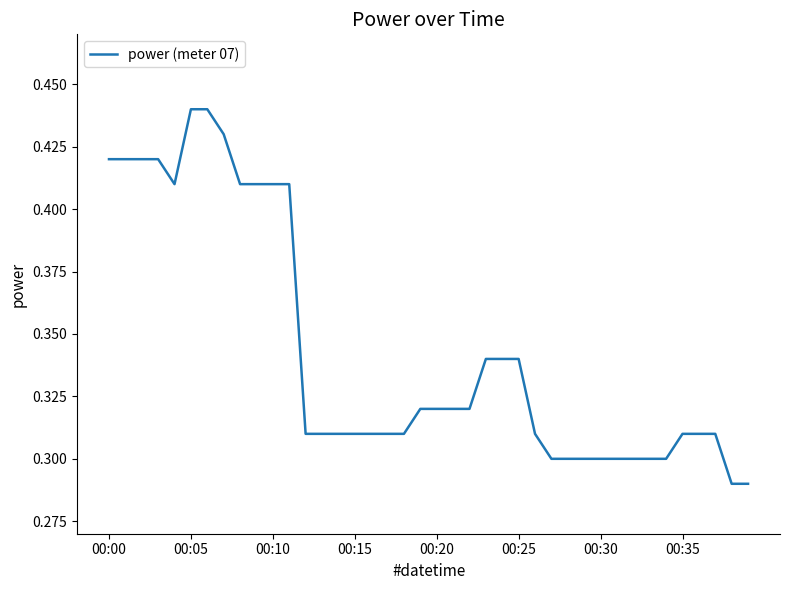

What is the difference between the maximum and minimum values?

0.2